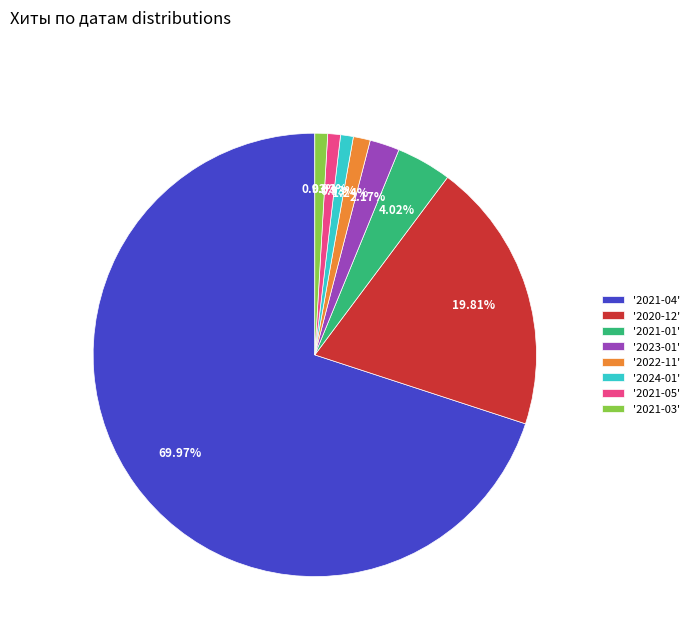

Is there any slice that represents more than half of the pie?

Yes